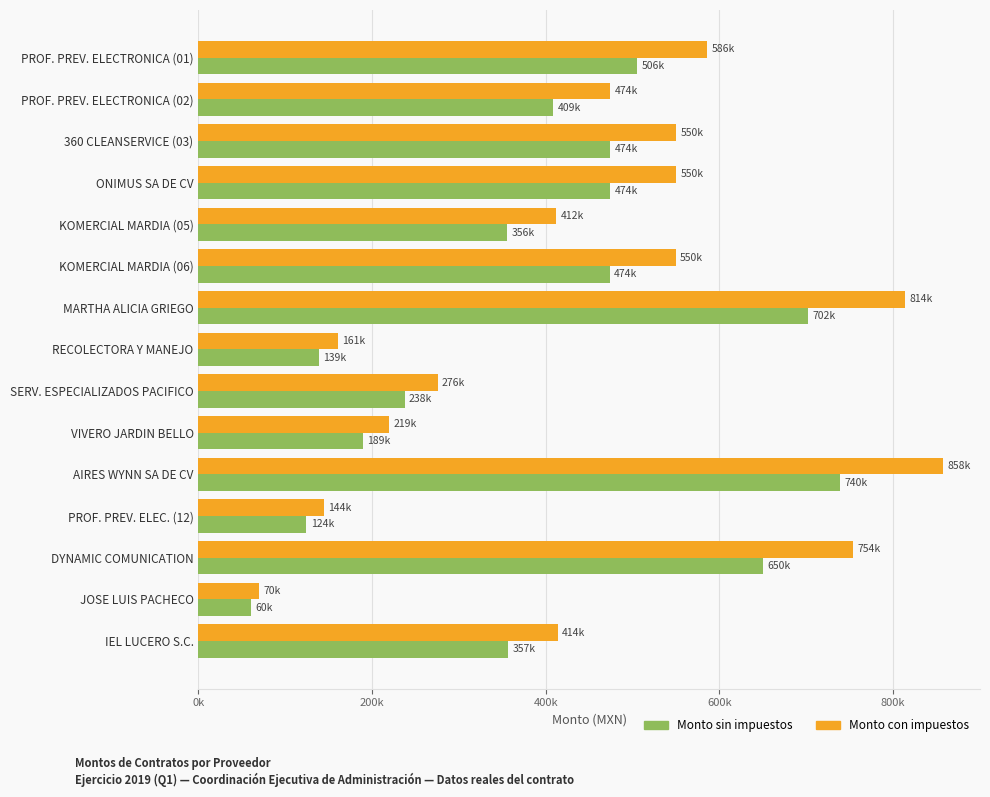

Rank the series by their average value, from lowest to highest.

Monto sin impuestos, Monto con impuestos